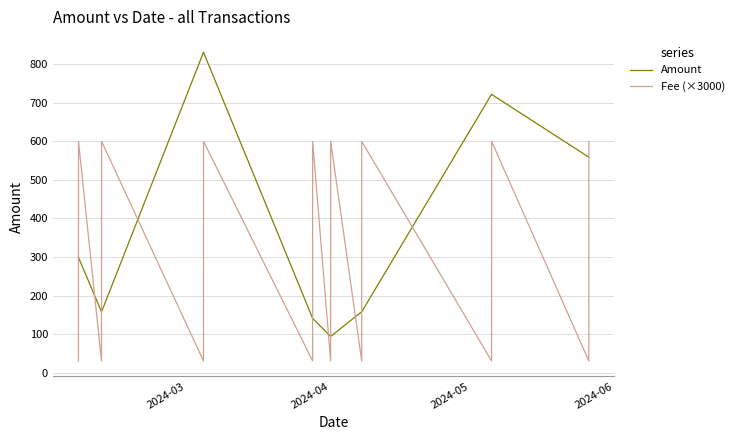

Which series has the largest total across all categories?

Amount